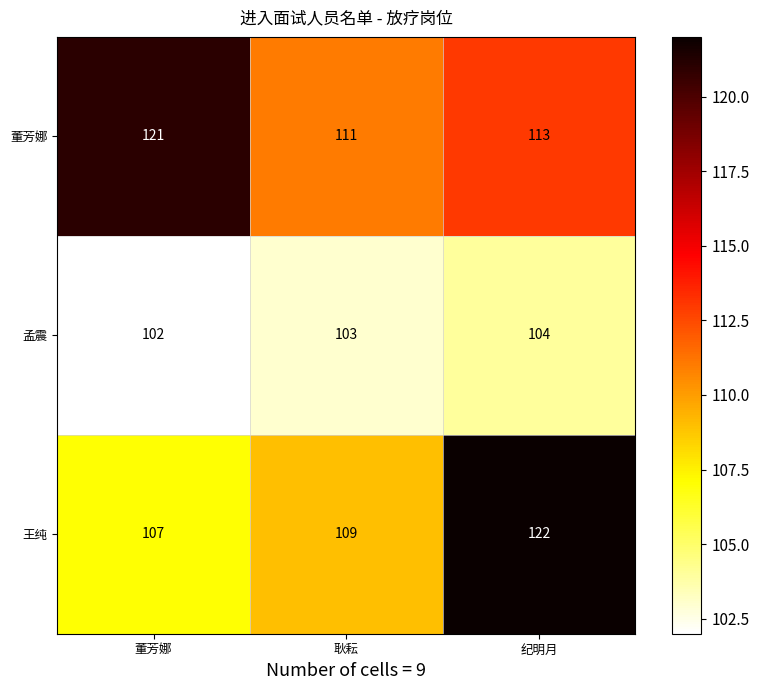

At how many categories does at least one series exceed 102?

3